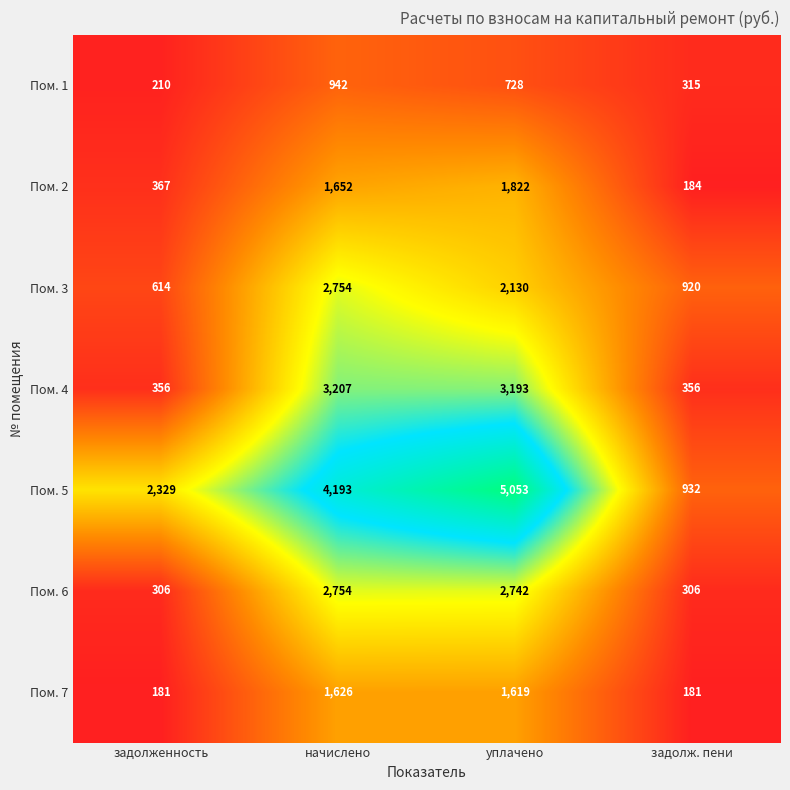

At how many categories does at least one series exceed 1629?

3